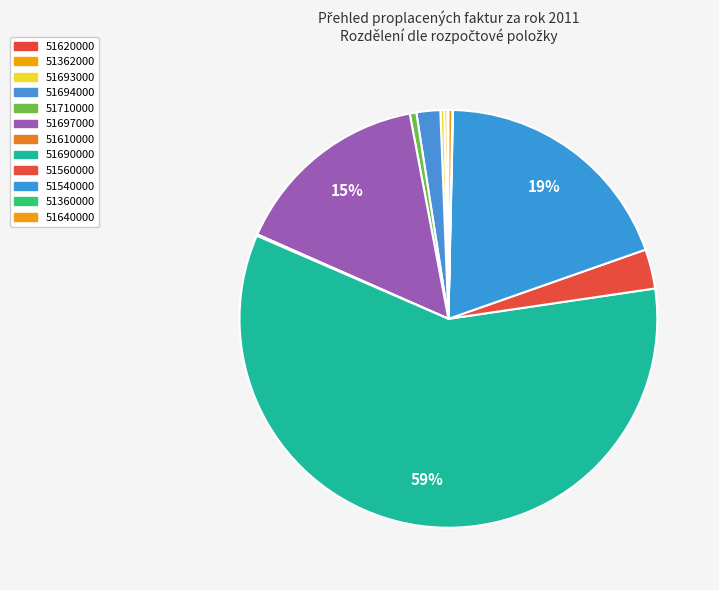

Rank the categories by value from highest to lowest.

51690000, 51540000, 51697000, 51560000, 51694000, 51710000, 51640000, 51693000, 51362000, 51610000, 51620000, 51360000